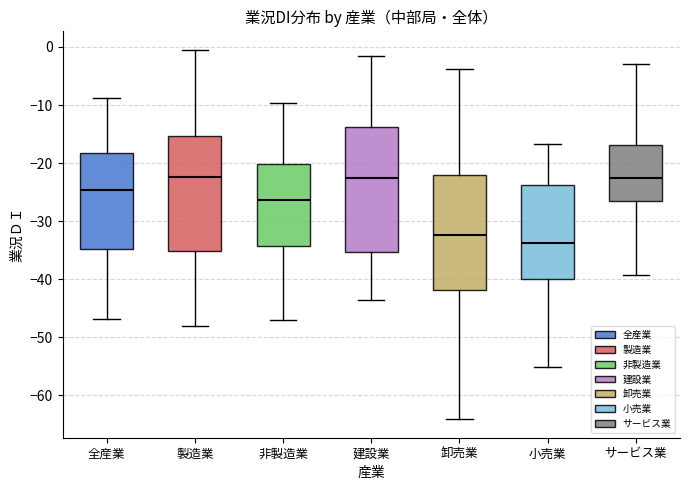

Comparing the boxes themselves (not the whiskers), which one is the tallest?

建設業